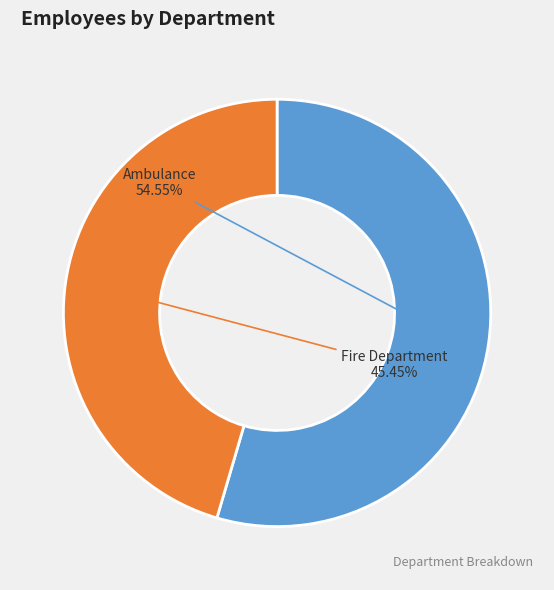

Count the number of slices in the pie.

2